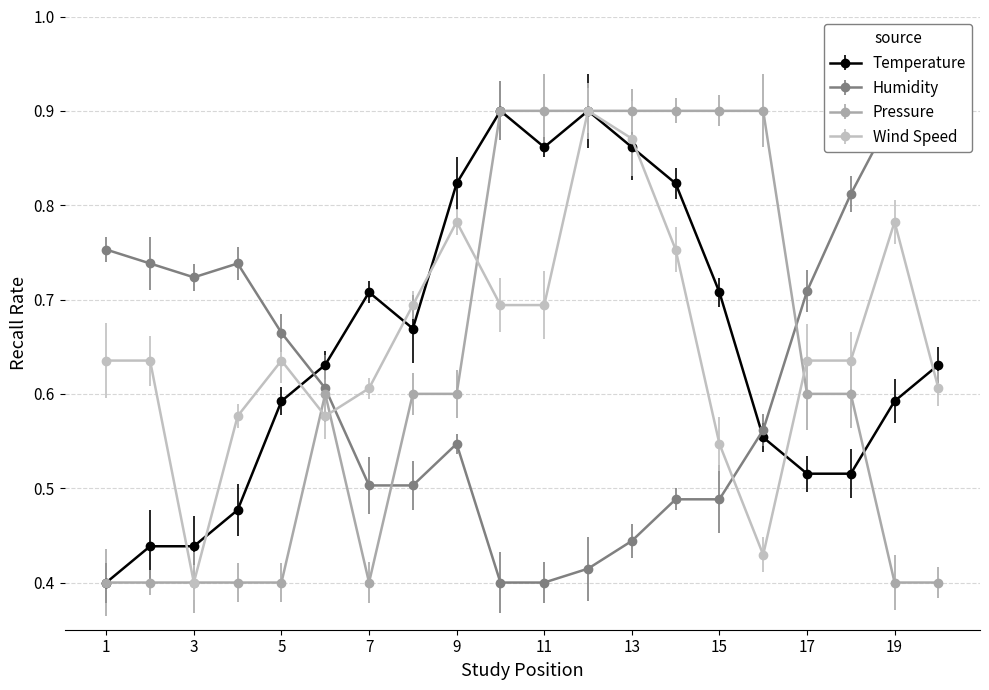

The value of Temperature at 15 is 0.4. True or false?

False